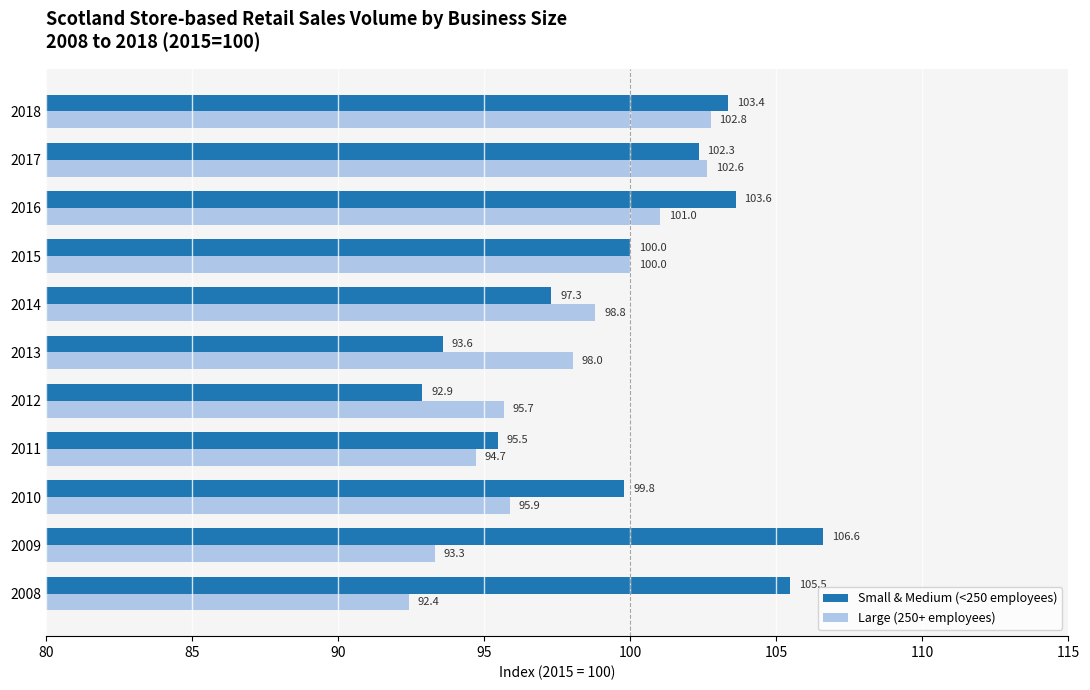

What is the difference between the second highest and minimum values in the Large (250+ employees) series?

10.2